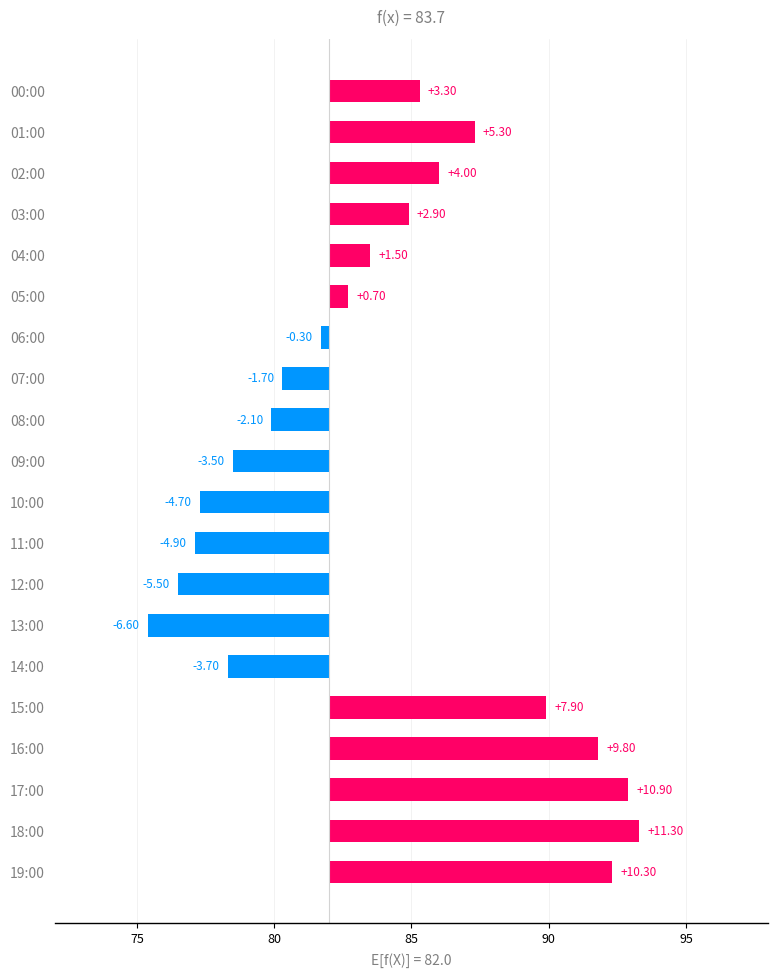

True or false: the data shows 7.9 at 15:00.

True